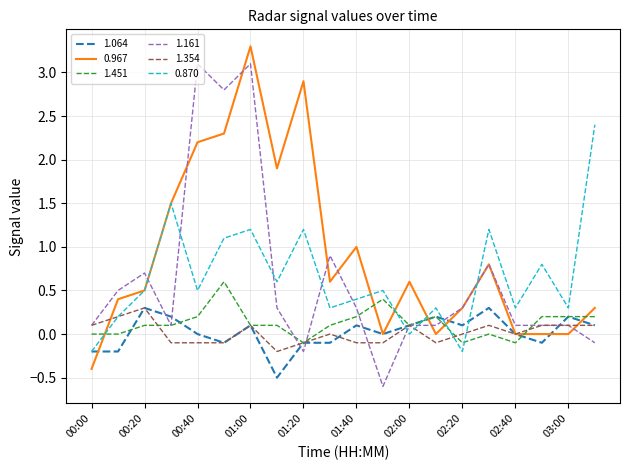

What is the minimum value shown in the chart?

-0.6